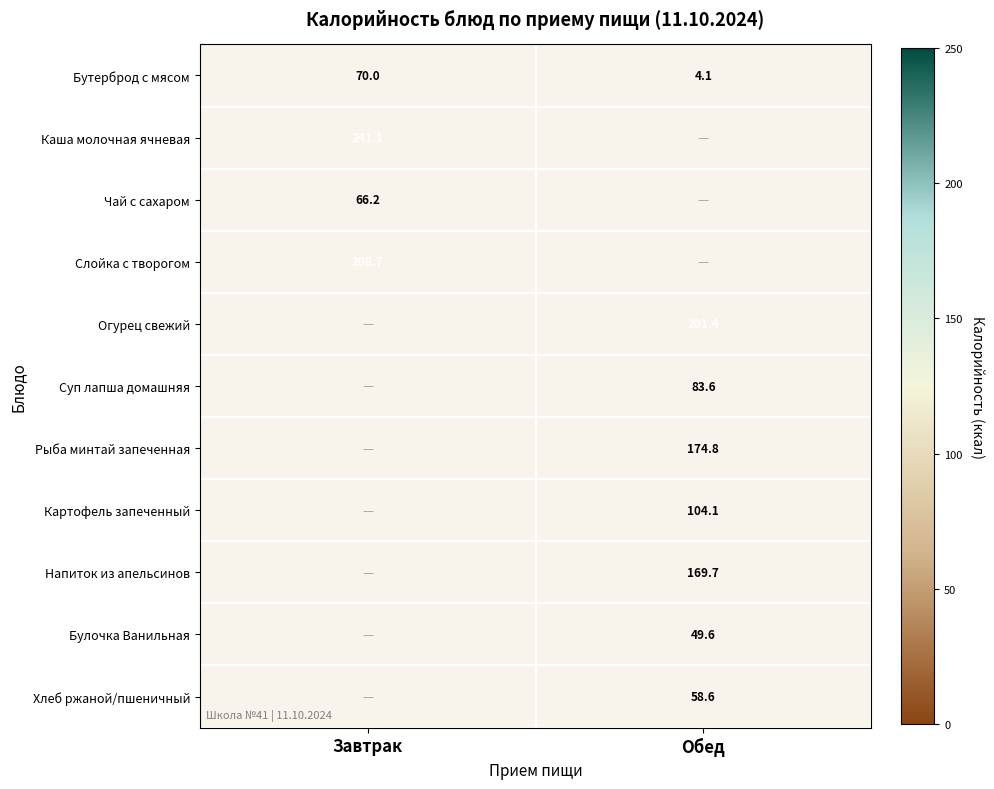

What is the spread (max minus min) of values at Завтрак?

174.9